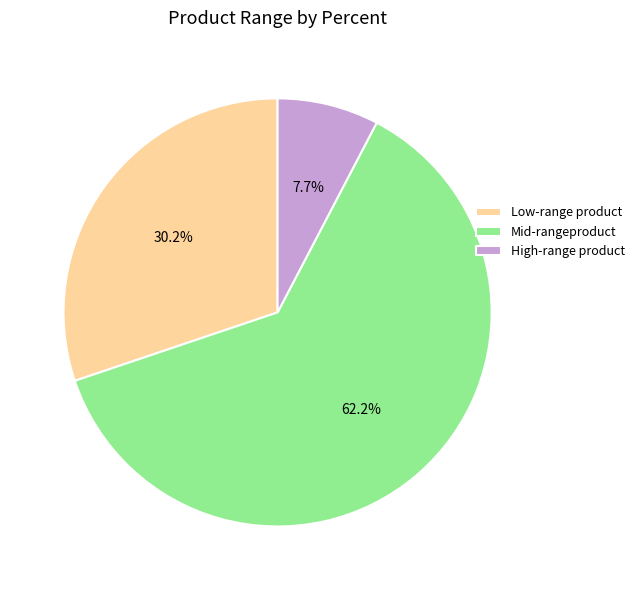

Is Mid-rangeproduct the majority of the pie?

Yes